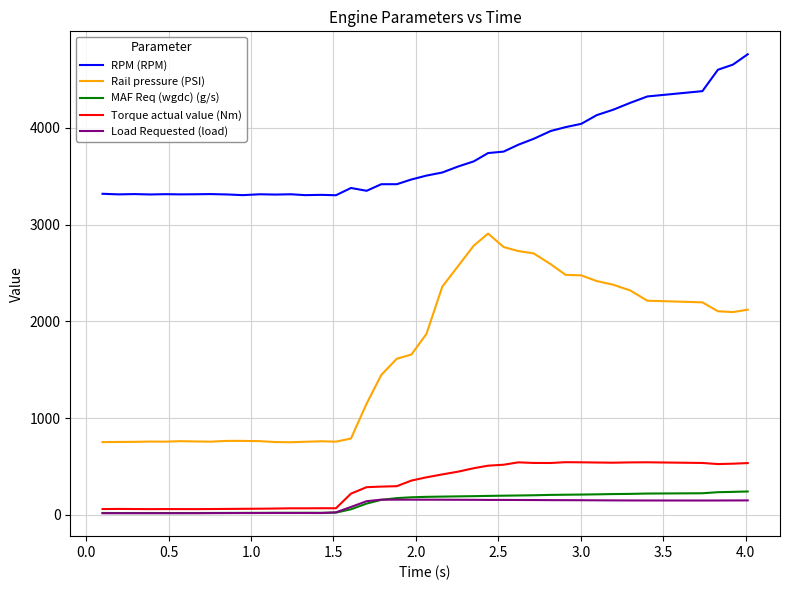

True or false: Torque actual value (Nm) and RPM (RPM) intersect in this chart.

False